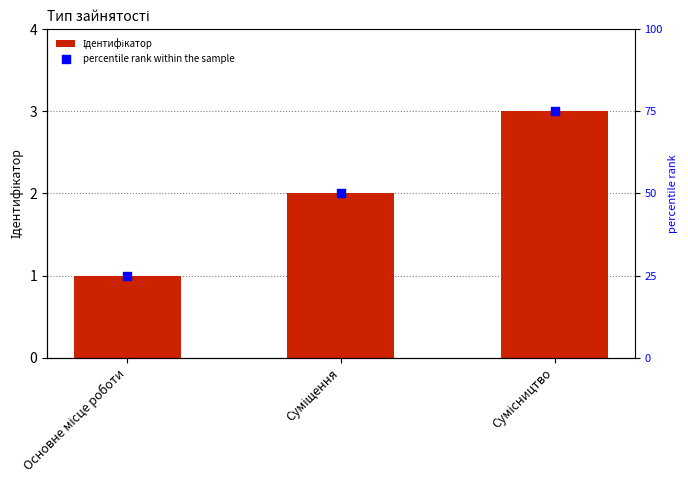

Which series has the largest Y range (max minus min)?

percentile rank within the sample